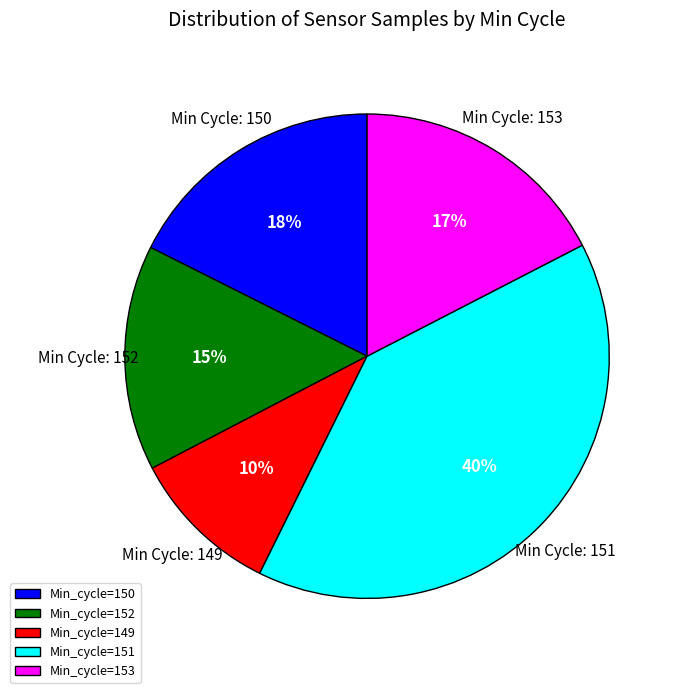

Combined, do Min_cycle=150 and Min_cycle=149 account for over 50%?

No